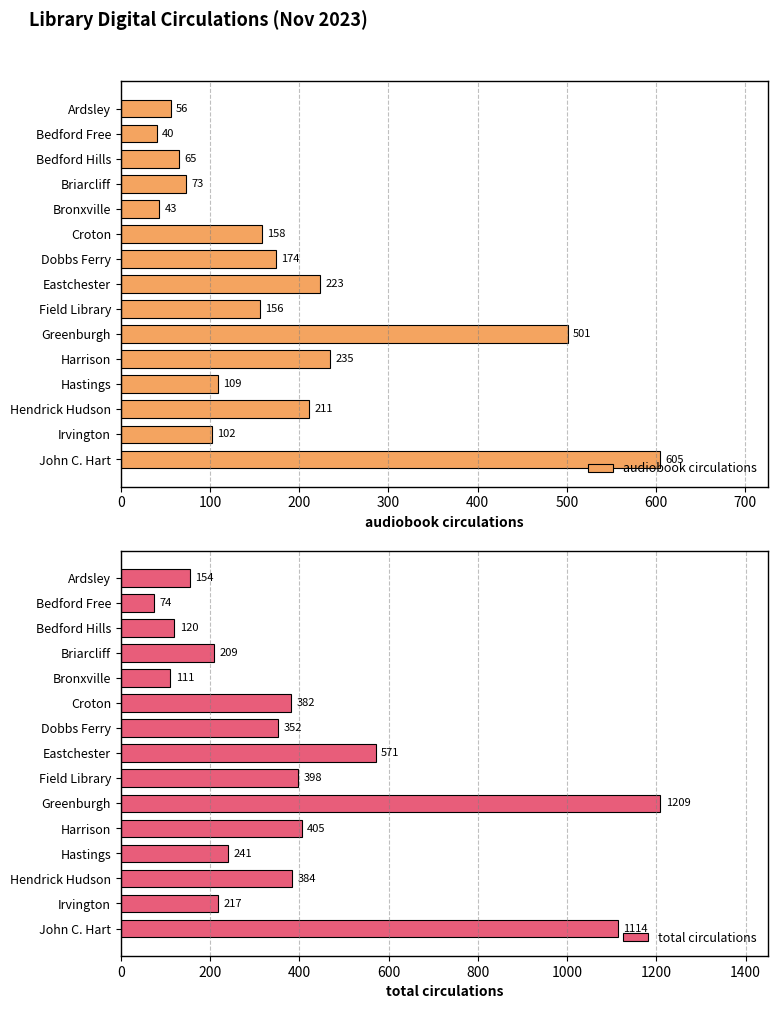

What is the smallest value displayed?

40